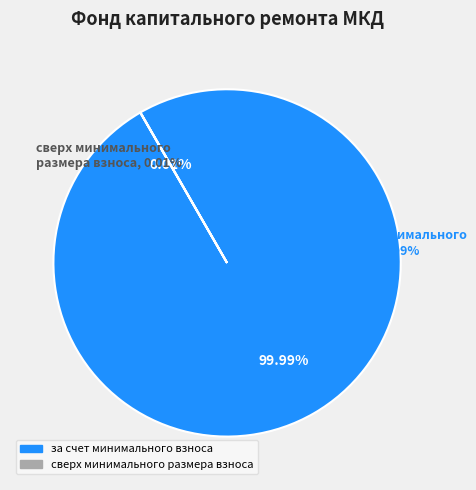

How many segments does this pie chart have?

2